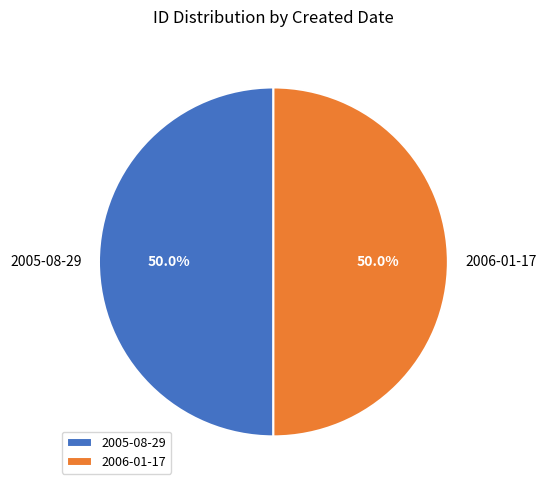

Is it true that 2006-01-17 is 39% of the pie?

False